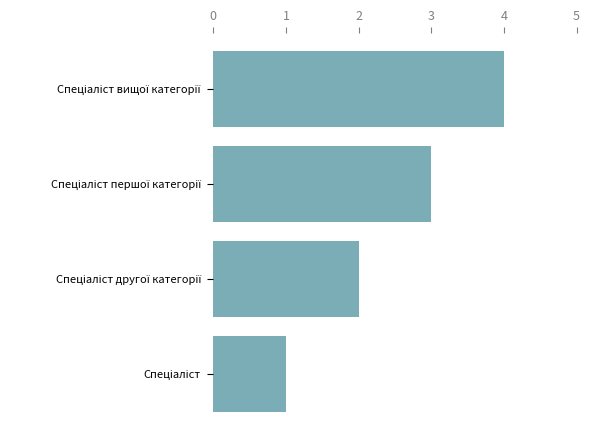

What is the sum of all values?

10